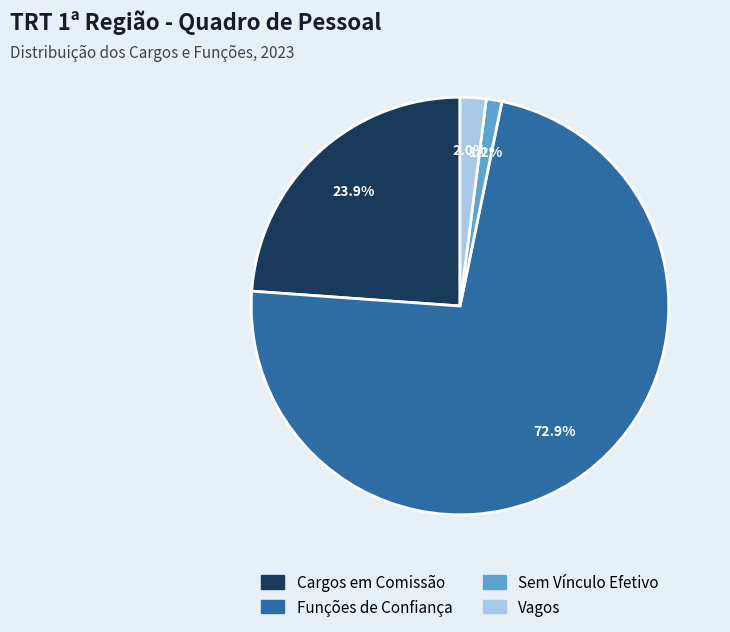

What percentage is the Cargos em Comissão slice, to the nearest percent?

24%